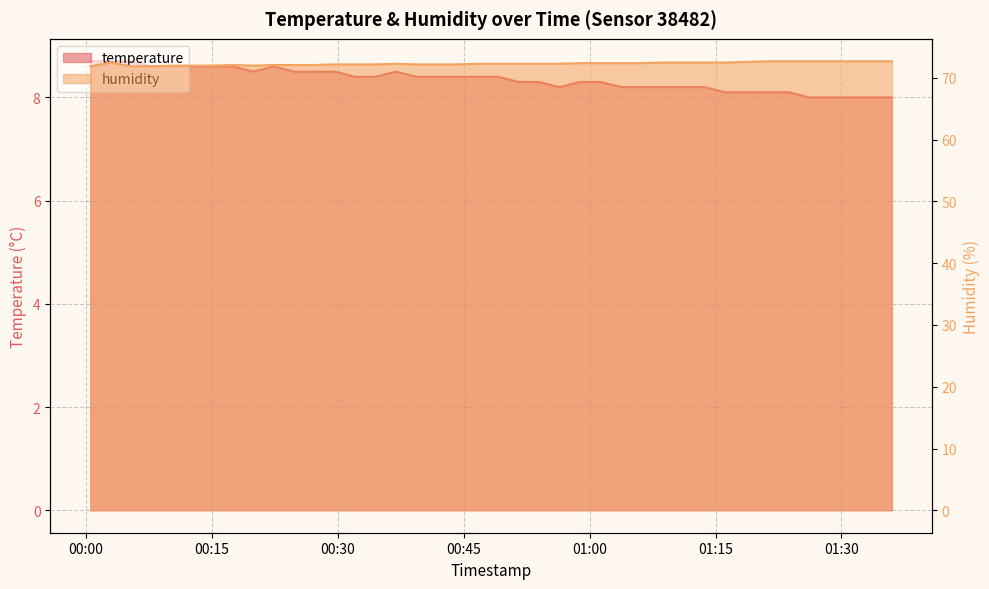

What is the highest value of the temperature series?

8.7